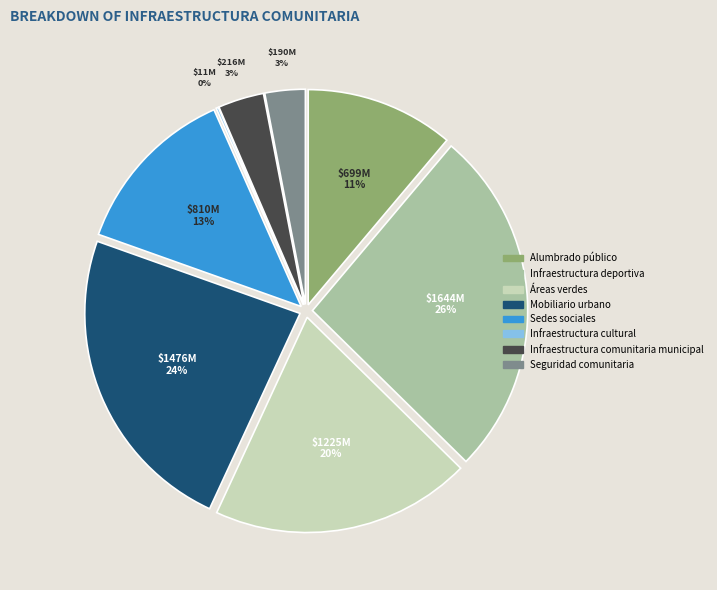

Rank the categories by value from highest to lowest.

Infraestructura deportiva, Mobiliario urbano, Áreas verdes, Sedes sociales, Alumbrado público, Infraestructura comunitaria municipal, Seguridad comunitaria, Infraestructura cultural